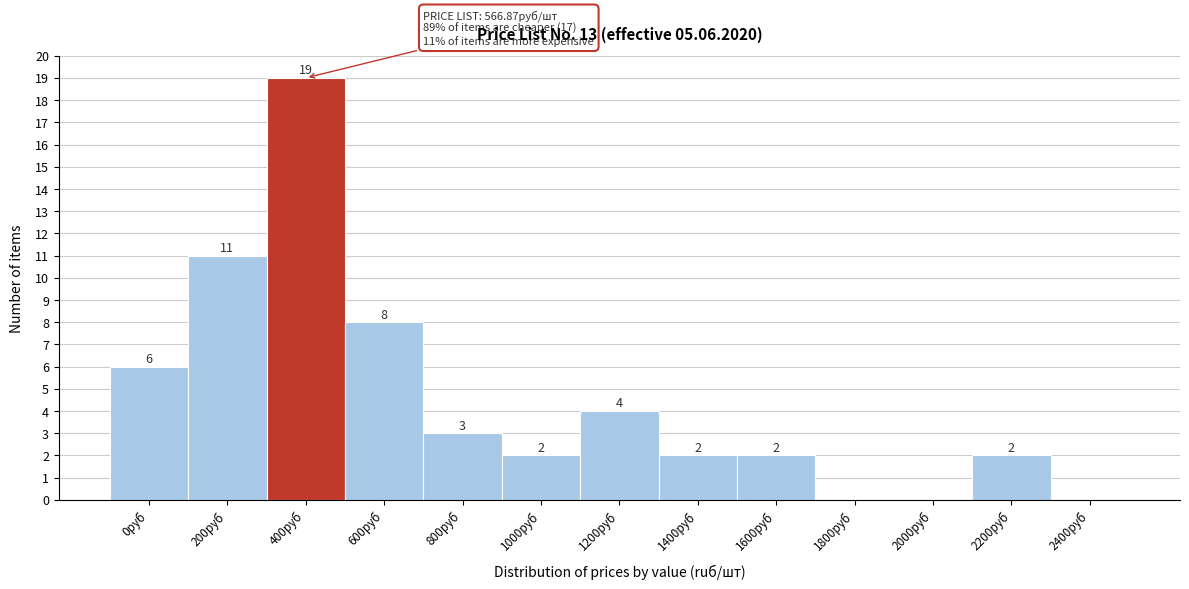

Reading left to right, transcribe all the data shown in this chart.

0руб=6	200руб=11	400руб=19	600руб=8	800руб=3	1000руб=2	1200руб=4	1400руб=2	1600руб=2	1800руб=0	2000руб=0	2200руб=2	2400руб=0